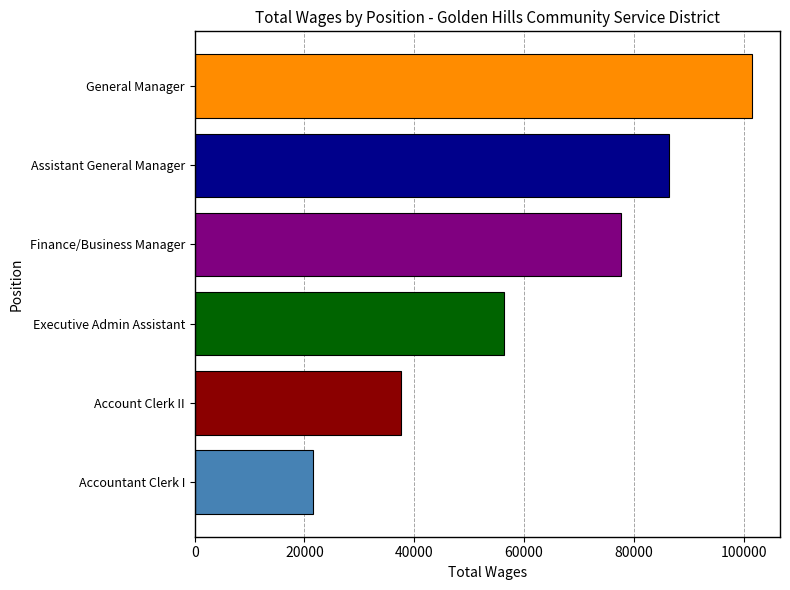

Where is the data nearest to the value 61574?

Executive Admin Assistant